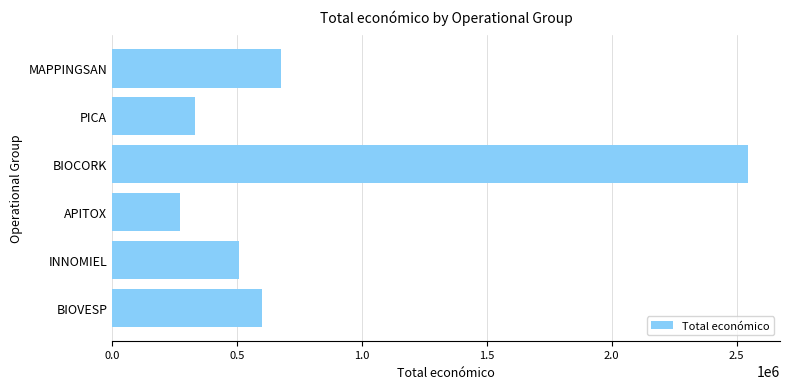

Rank the categories by value from highest to lowest.

BIOCORK, MAPPINGSAN, BIOVESP, INNOMIEL, PICA, APITOX